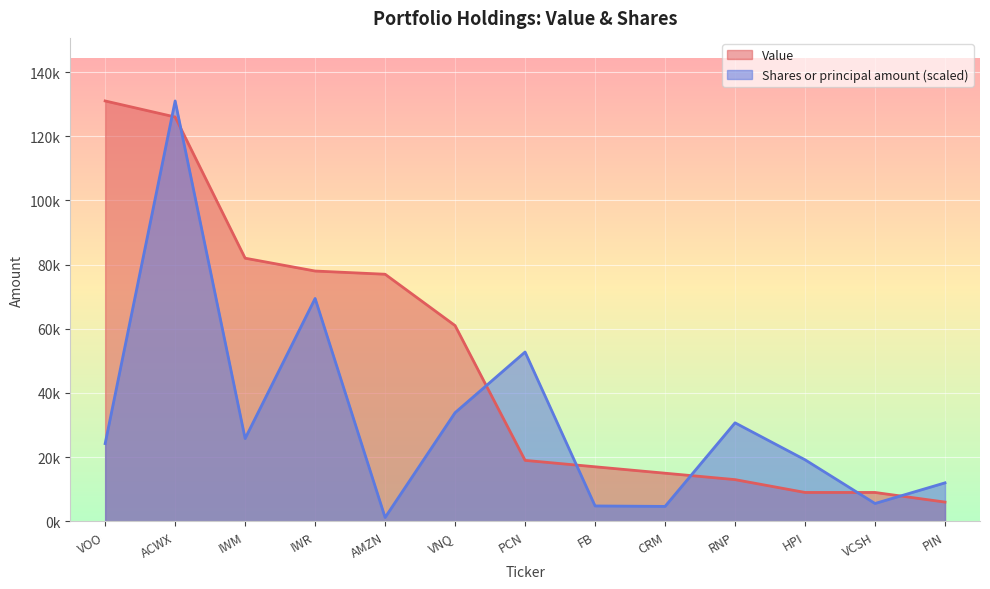

What is the label of the 10th point from the right?

IWR